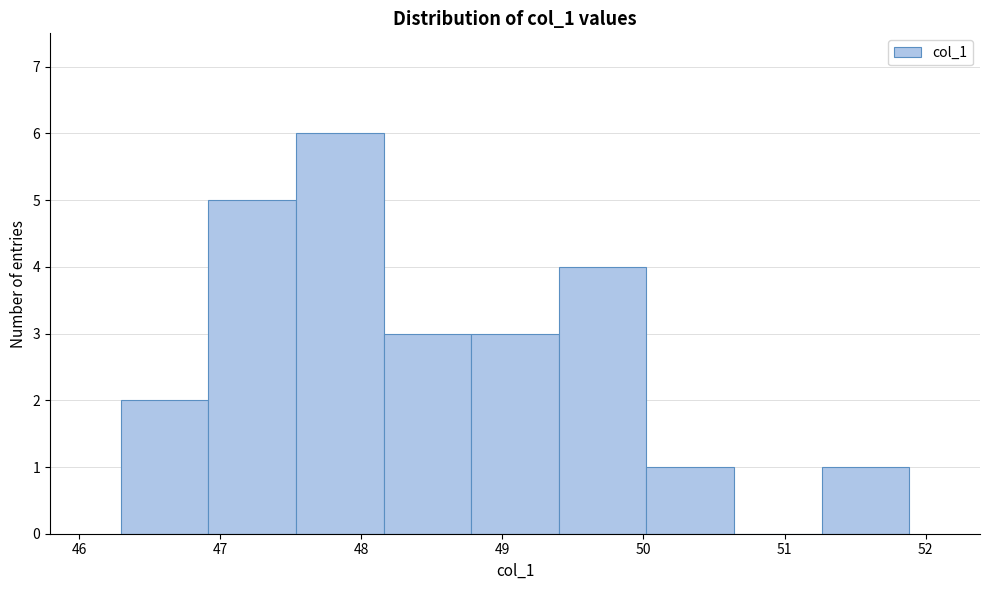

What is the height of the bar covering 51.3 to 51.9 on the x-axis? Neither the bar edges nor the heights are printed on the chart, so give them approximately, as read against the axes.

1